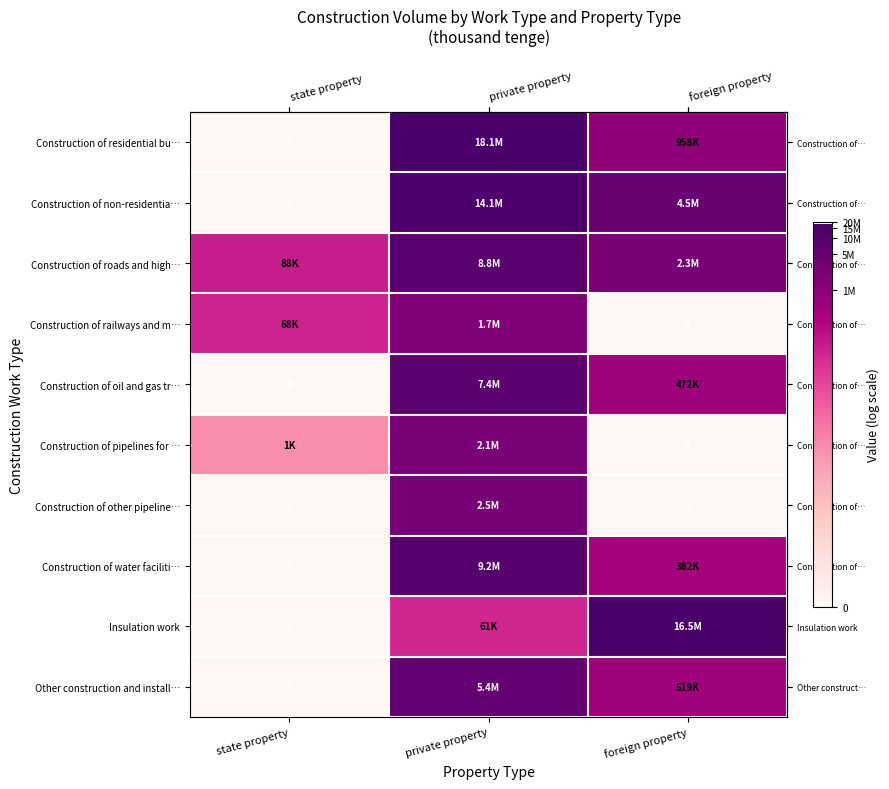

How many data points does each series have?

3